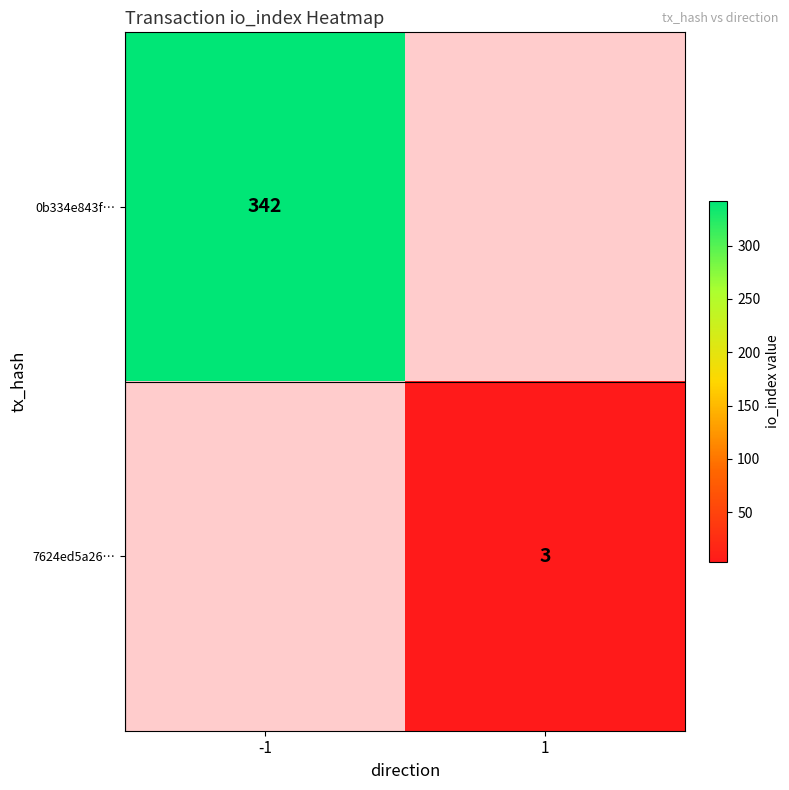

True or false: 7624ed5a26… has a value of 1 at 1.

False